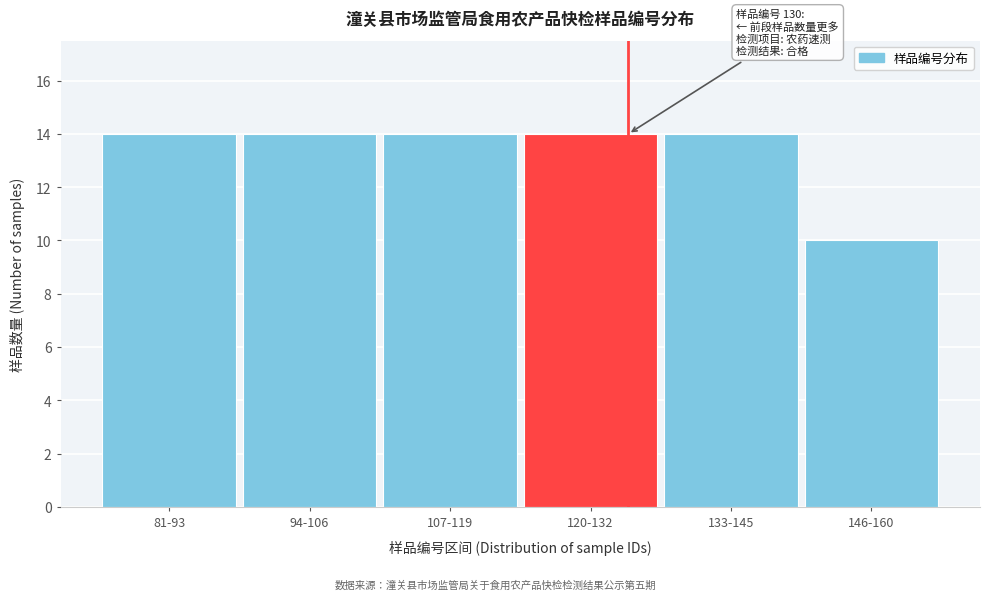

Reading left to right, extract all data points from this chart.

14	14	14	14	14	10